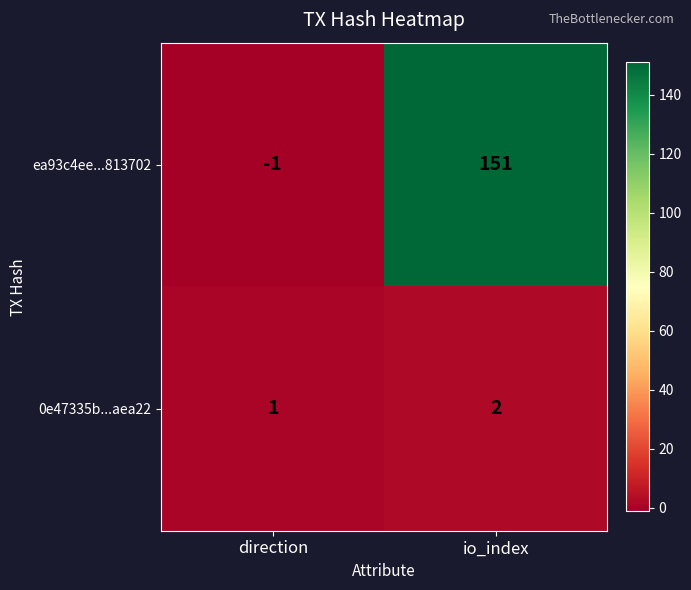

What is the maximum value for ea93c4ee...813702?

151